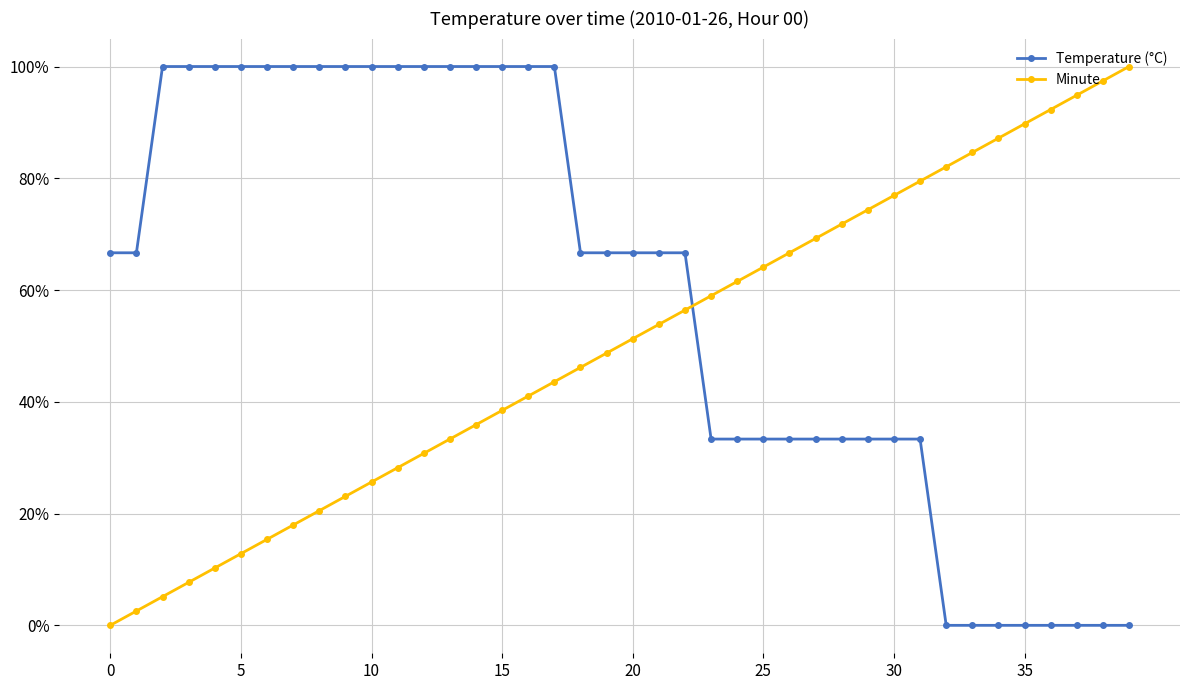

What are all the series names shown in the legend?

Temperature (°C), Minute